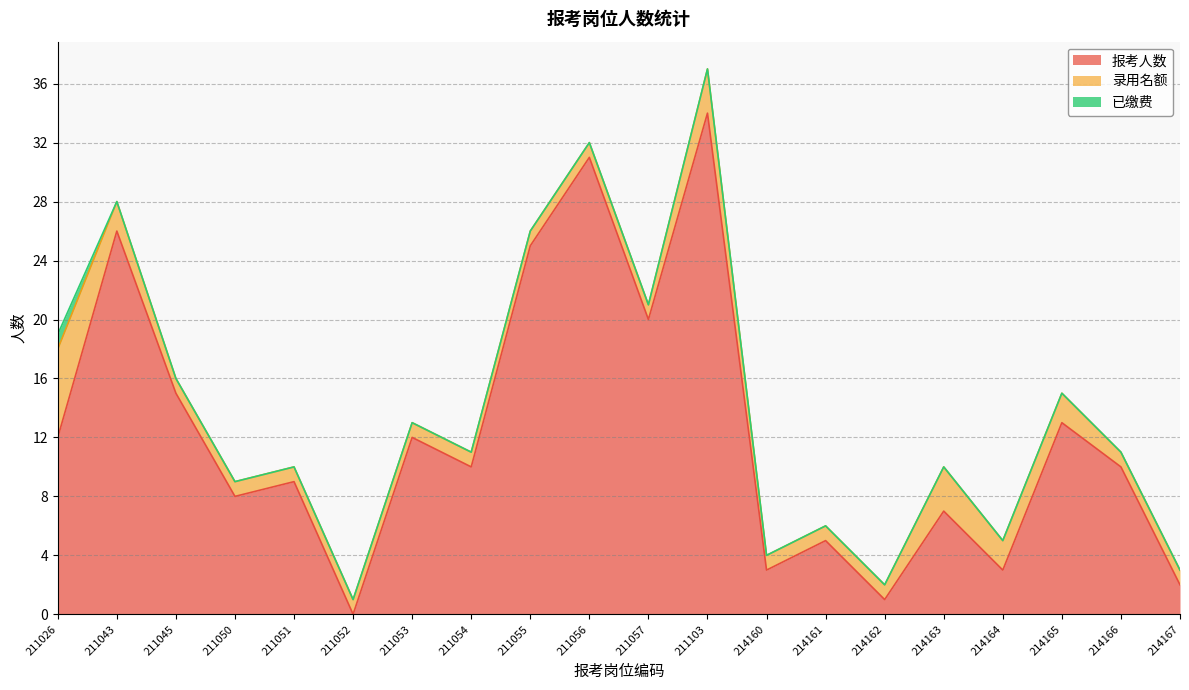

Which series changed the most between 211045 and 214160?

报考人数